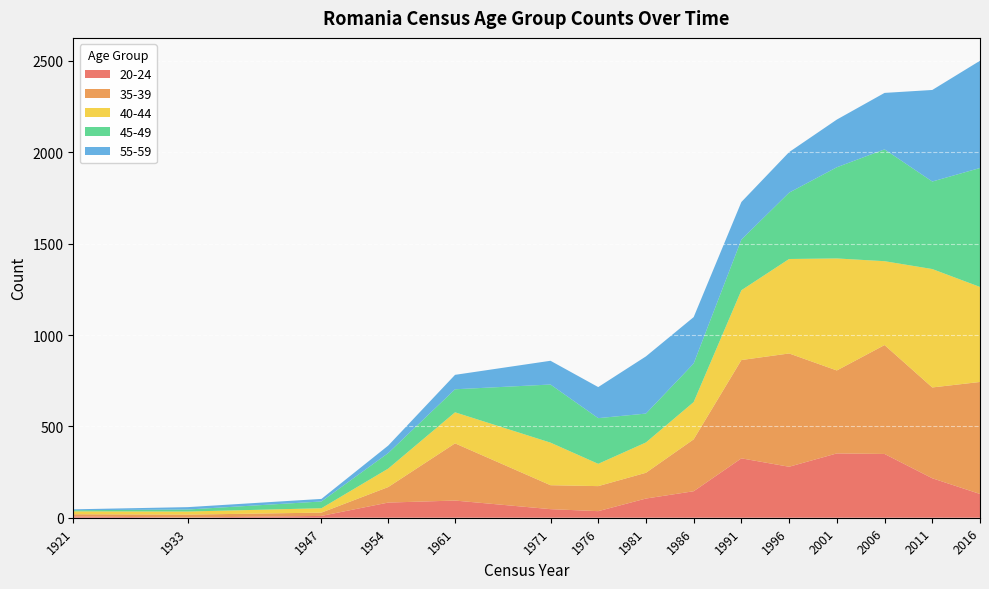

Reading left to right, what are all the values shown in this chart?

20-24: 1921=7	1933=1	1947=10	1954=83	1961=94	1971=47	1976=36	1981=105	1986=145	1991=325	1996=279	2001=352	2006=349	2011=216	2016=130
35-39: 1921=12	1933=16	1947=18	1954=85	1961=313	1971=131	1976=137	1981=141	1986=284	1991=538	1996=620	2001=454	2006=596	2011=497	2016=613
40-44: 1921=16	1933=17	1947=24	1954=101	1961=170	1971=233	1976=122	1981=166	1986=204	1991=382	1996=517	2001=613	2006=459	2011=648	2016=520
45-49: 1921=6	1933=11	1947=37	1954=85	1961=126	1971=318	1976=250	1981=158	1986=211	1991=277	1996=363	2001=499	2006=612	2011=479	2016=651
55-59: 1921=5	1933=13	1947=14	1954=41	1961=79	1971=130	1976=170	1981=313	1986=254	1991=206	1996=222	2001=261	2006=309	2011=501	2016=587